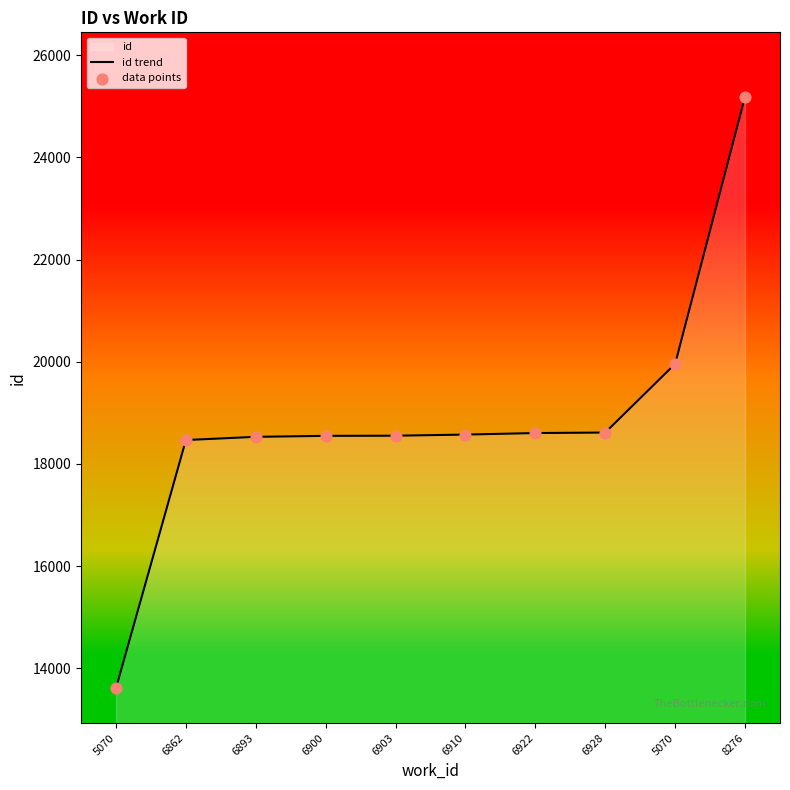

Which series has the largest Y range (max minus min)?

id trend